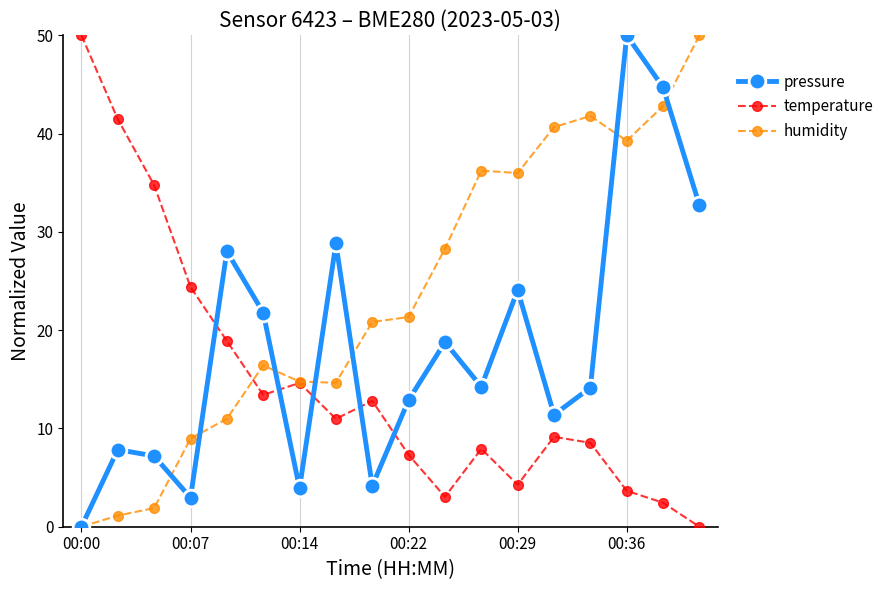

At how many categories does at least one series exceed 8?

18